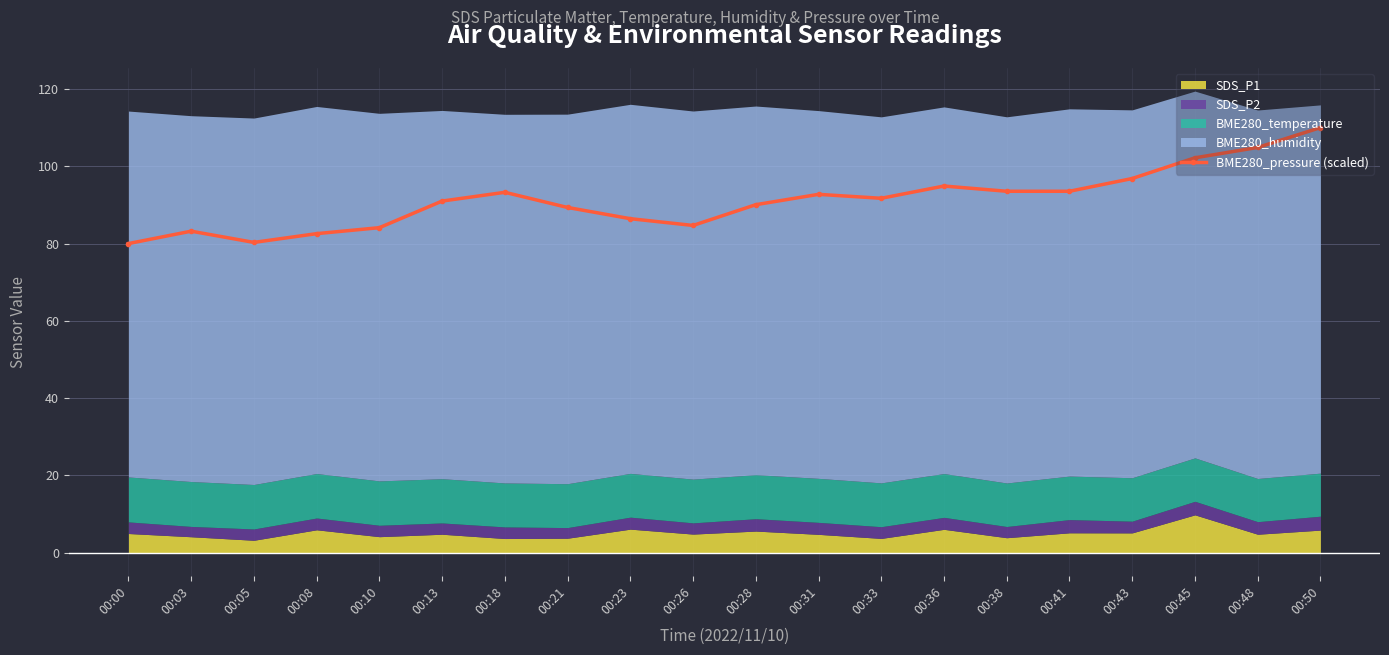

What is the maximum value shown in the chart?

110.0